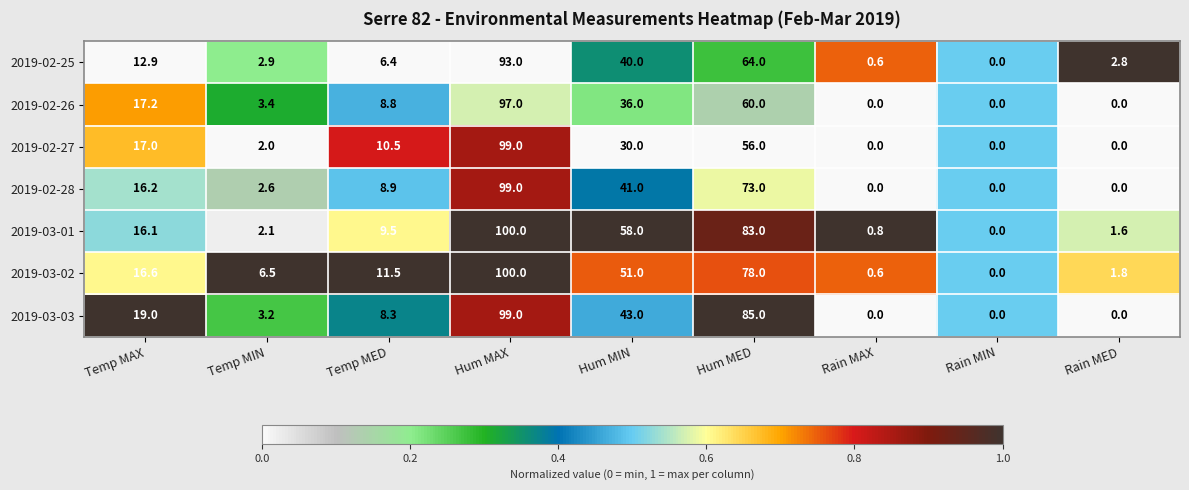

Which category has the highest value across all series?

Hum MAX